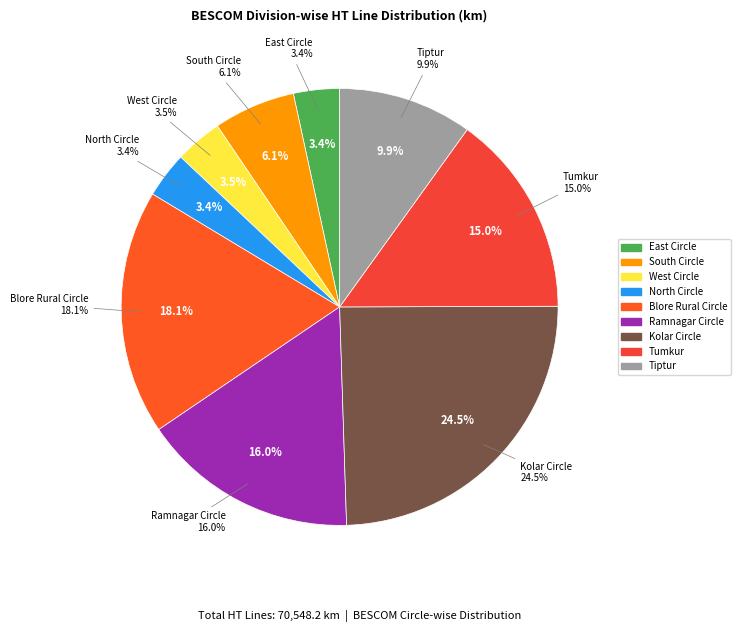

Is the sum of Ramnagar Circle and Tumkur greater than half?

No